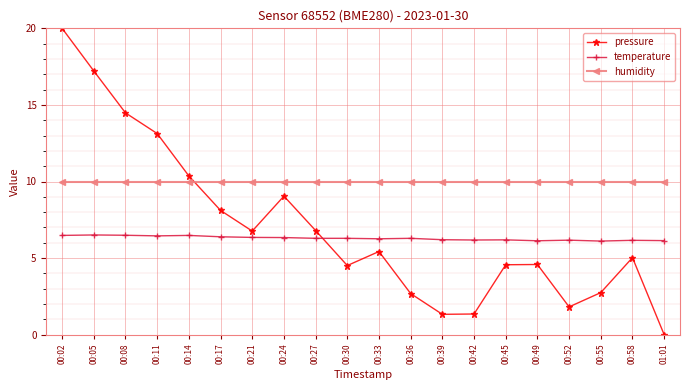

How many positive values does the pressure series have?

19